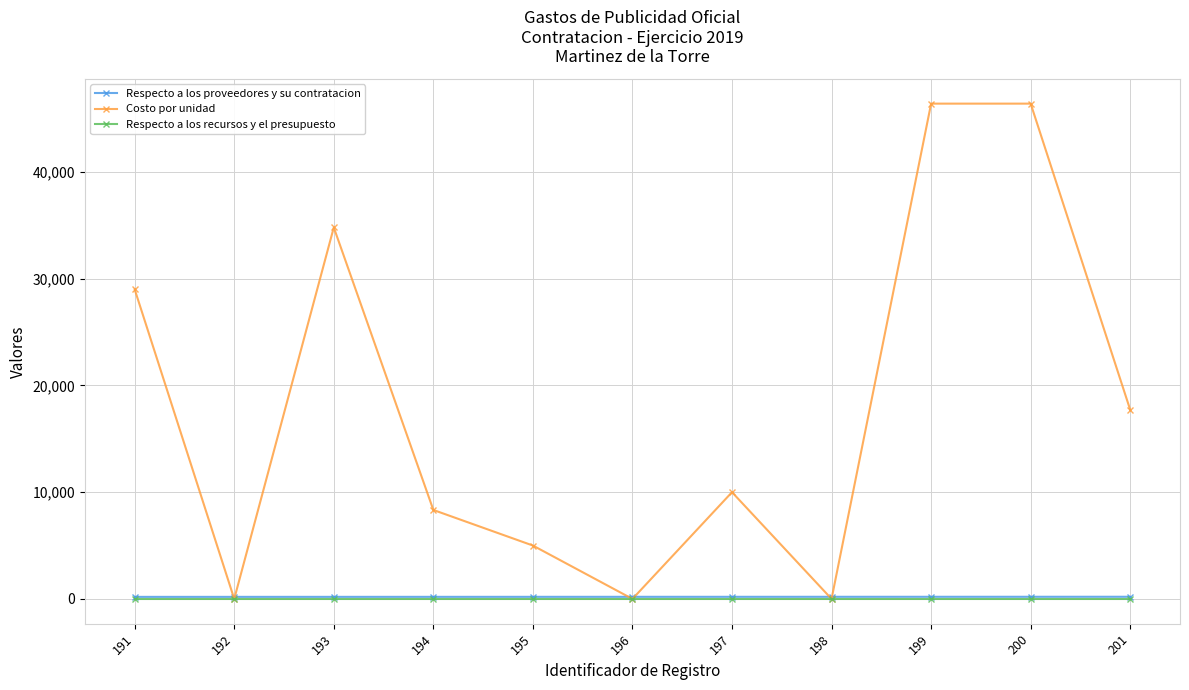

What is the sum of all Respecto a los proveedores y su contratacion values?

2156.0